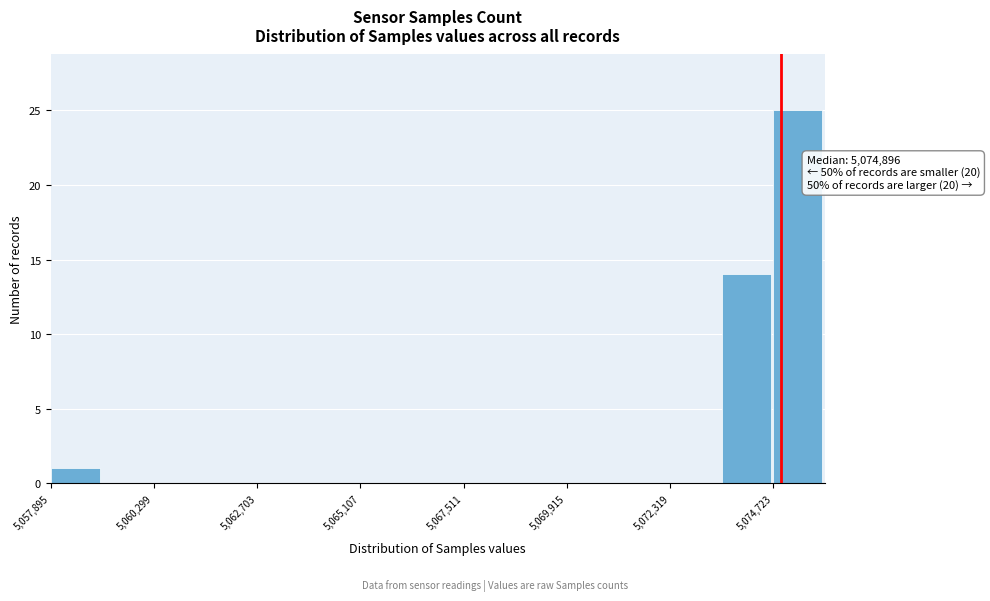

Around what value on the x-axis is the tallest bar? Give the approximate position of its centre, as read against the axis.

5075500